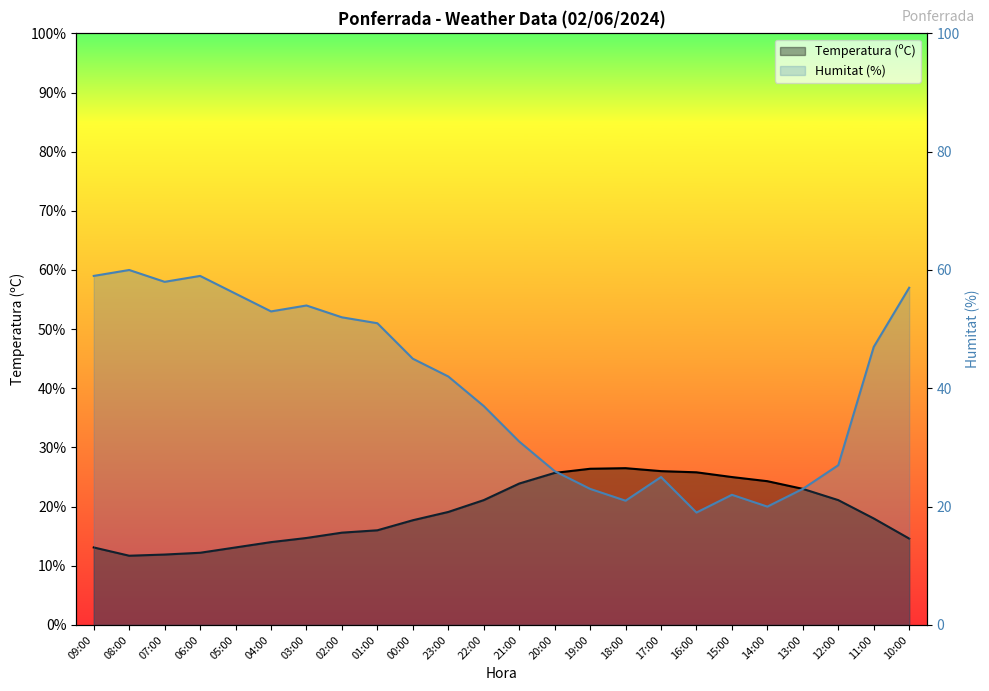

What is the minimum value for Humitat (%)?

19.0